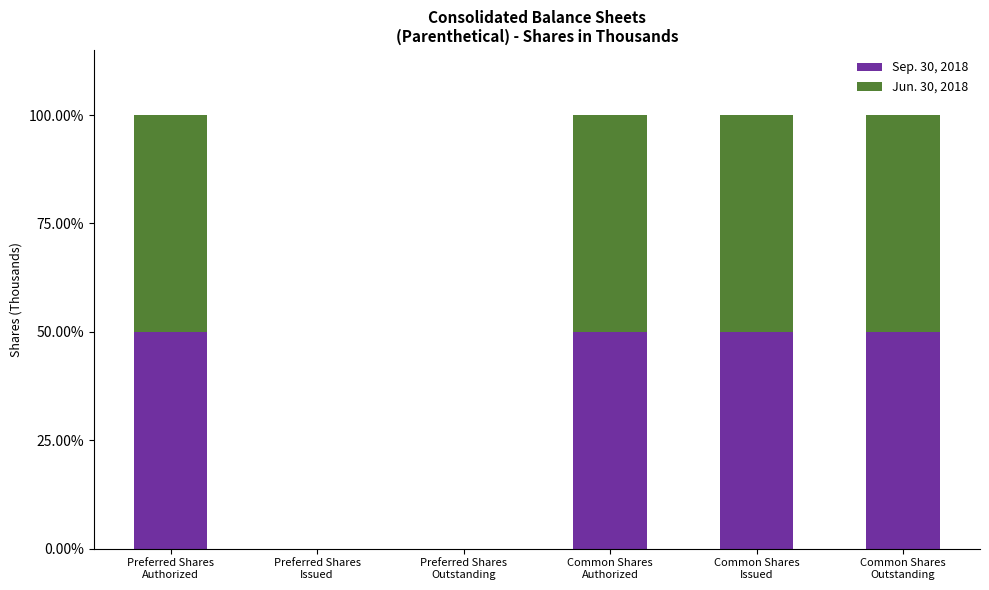

What is the sum of all Sep. 30, 2018 values?

200.0